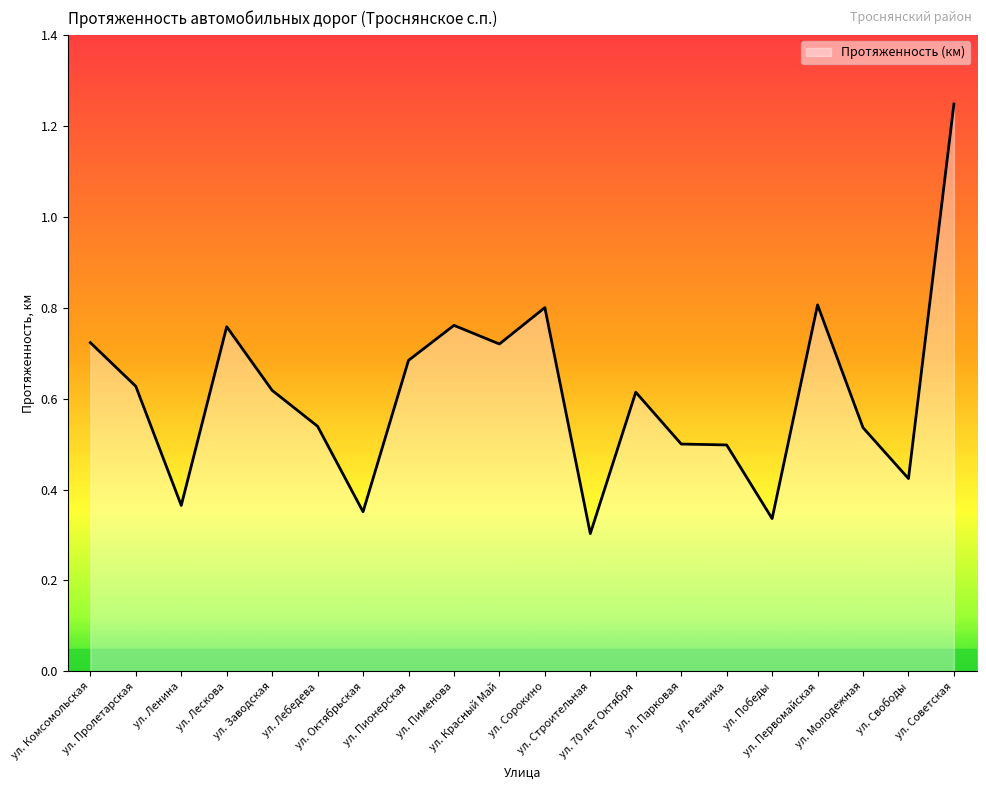

What is the difference between the maximum and minimum values?

0.9